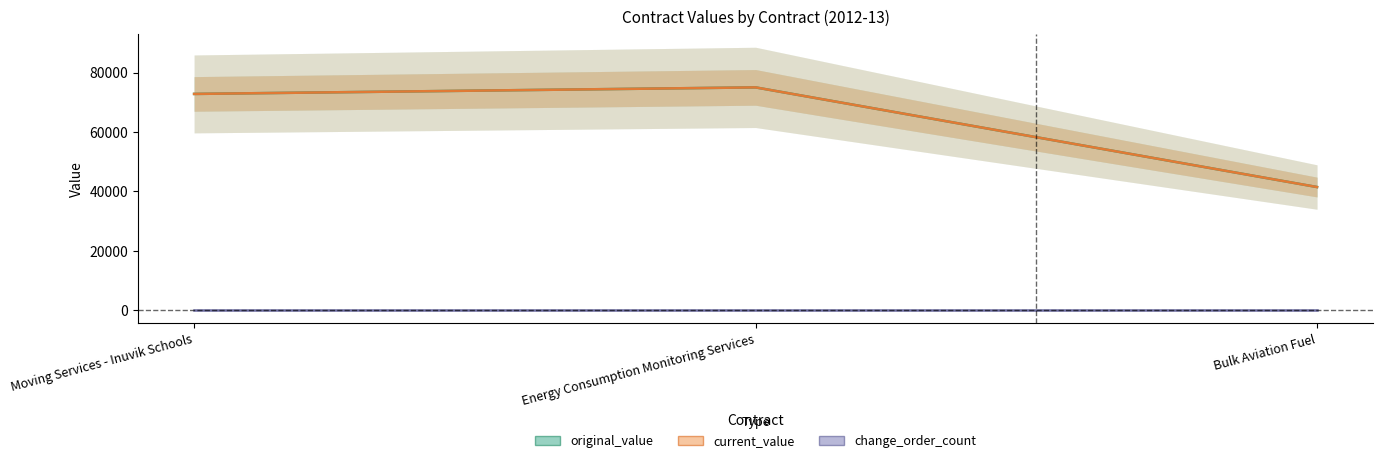

Reading left to right, list all the values displayed in this chart.

original_value: 72800.0	75000.0	41474.9
current_value: 72800.0	75000.0	41474.9
change_order_count: 0.0	0.0	0.0